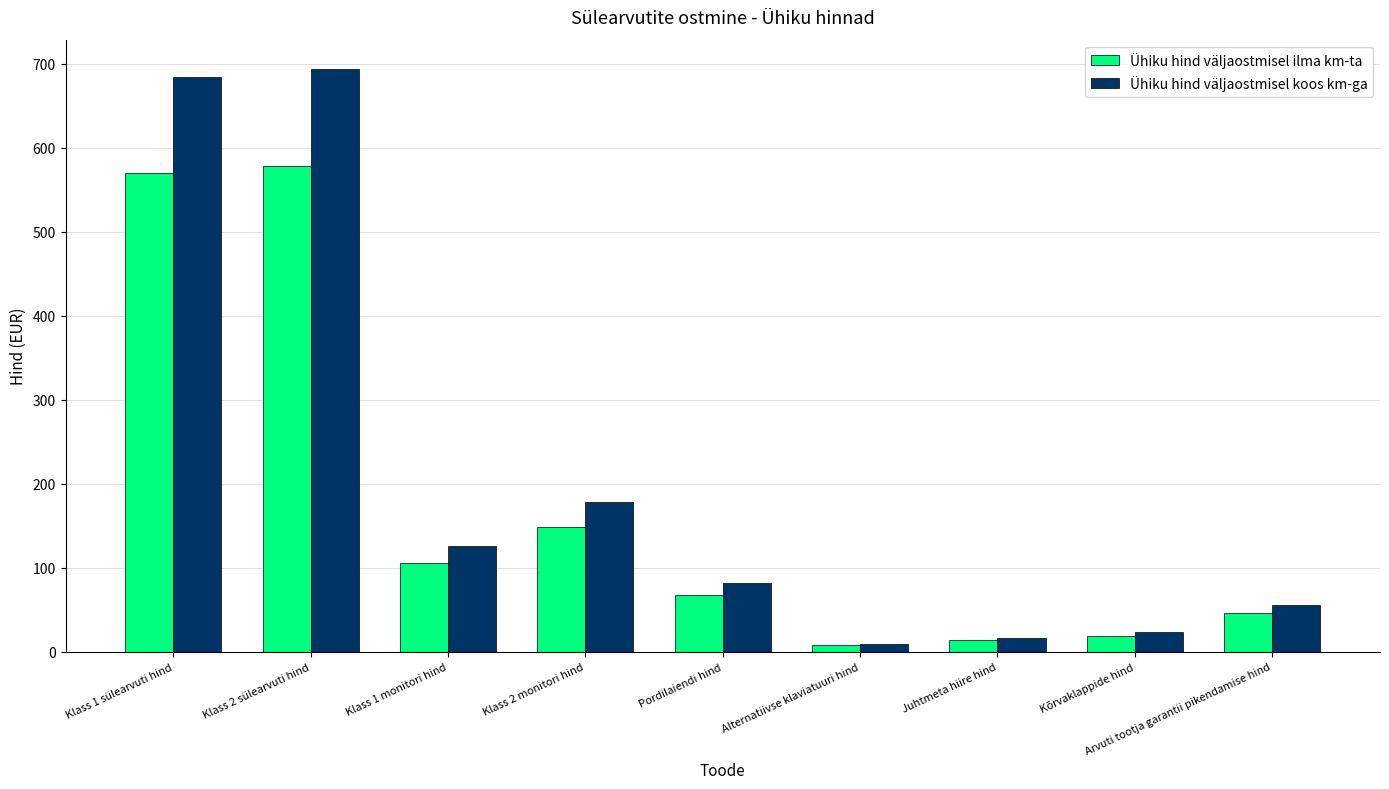

What value does the Ühiku hind väljaostmisel ilma km-ta series have at Arvuti tootja garantii pikendamise hind?

46.4